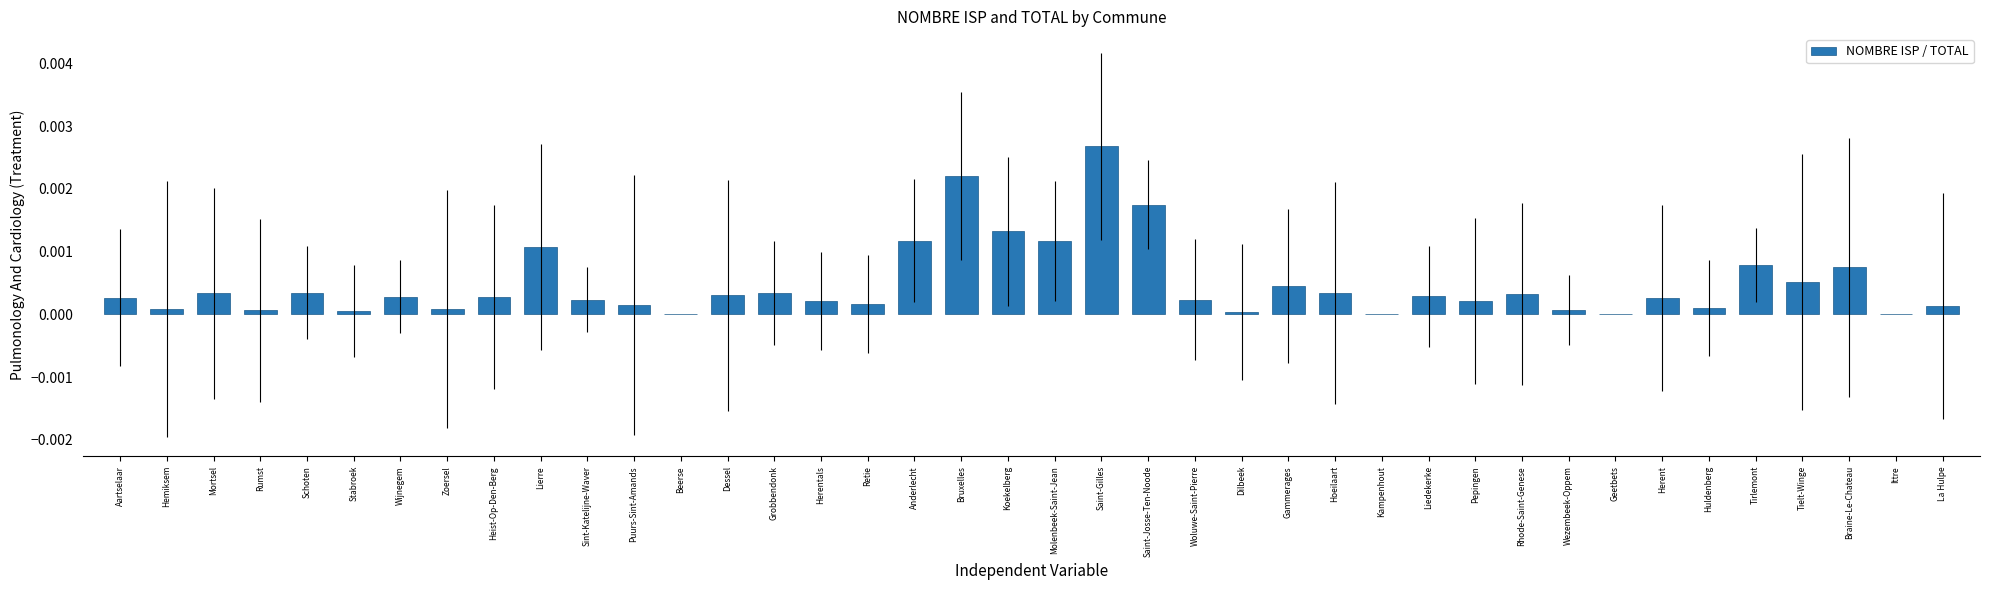

Which category has the highest value across all series?

Saint-Gilles